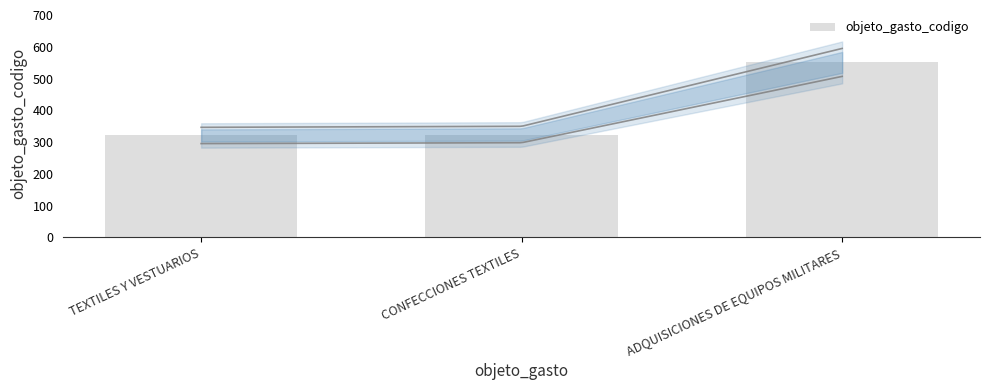

Does the chart contain stacked bars?

No